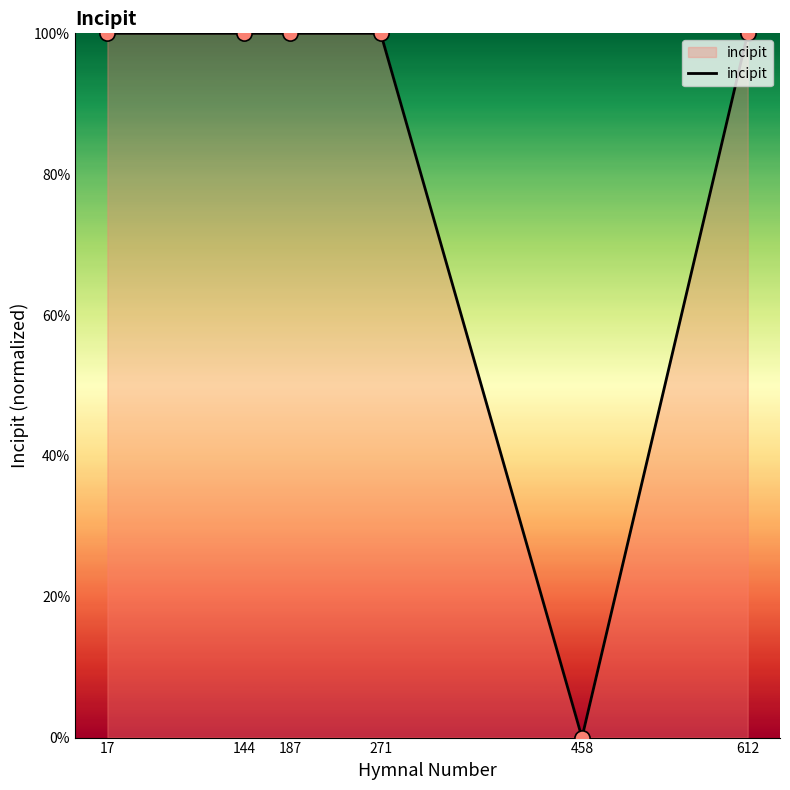

What is the ratio of the value at 612 to the value at 144?

1.0